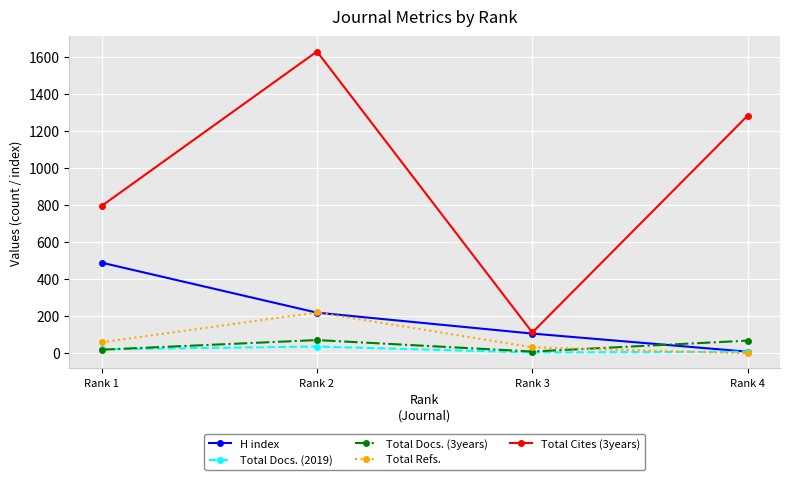

Which series has the widest spread of values?

Total Cites (3years)